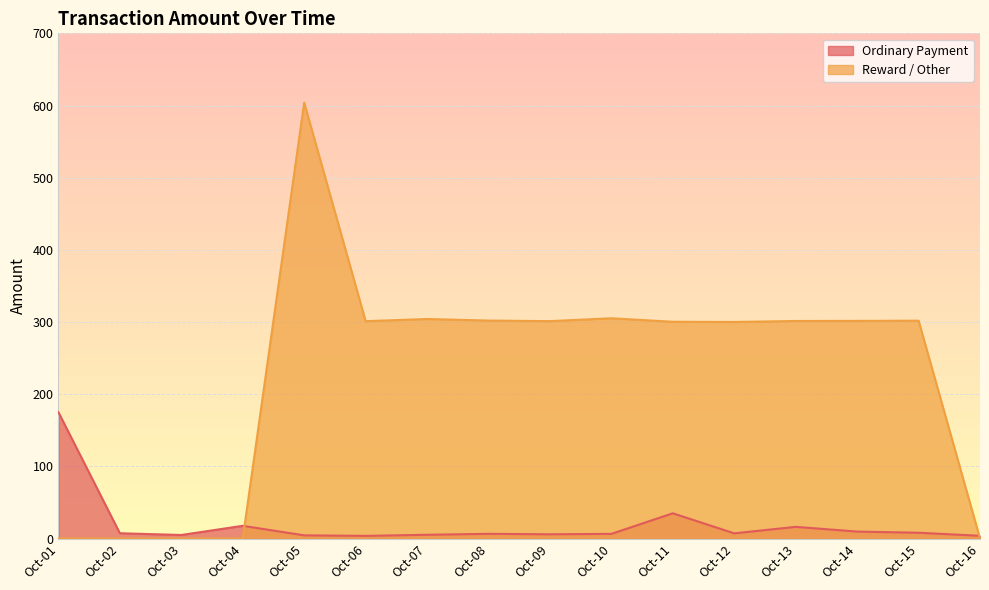

At how many categories does at least one series exceed 188?

11